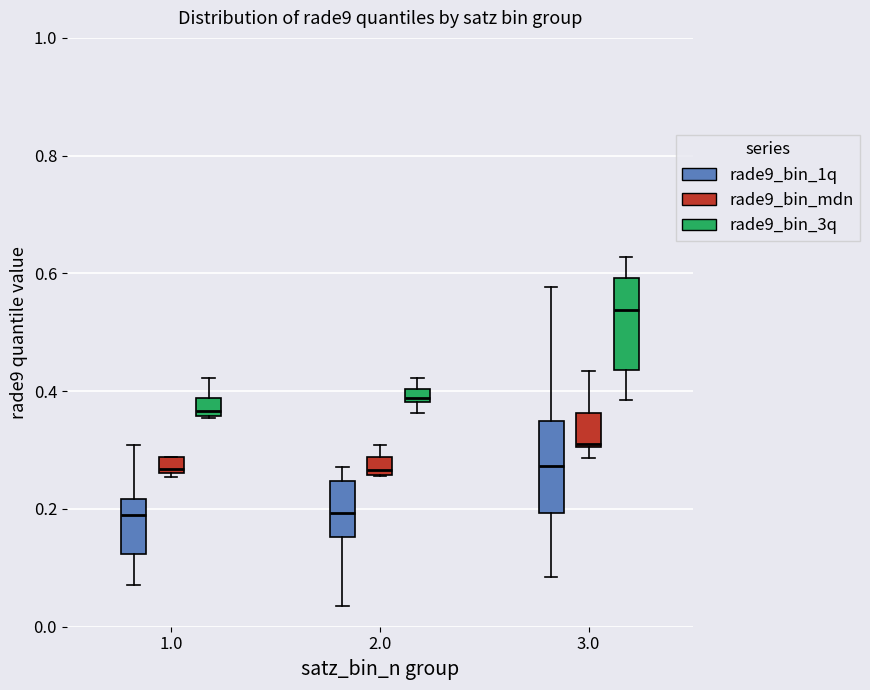

Where is the lower edge of the box for 1.0 (rade9_bin_3q) on the y-axis? The values are not printed on the chart, so give them approximately, as read against the axis.

0.36